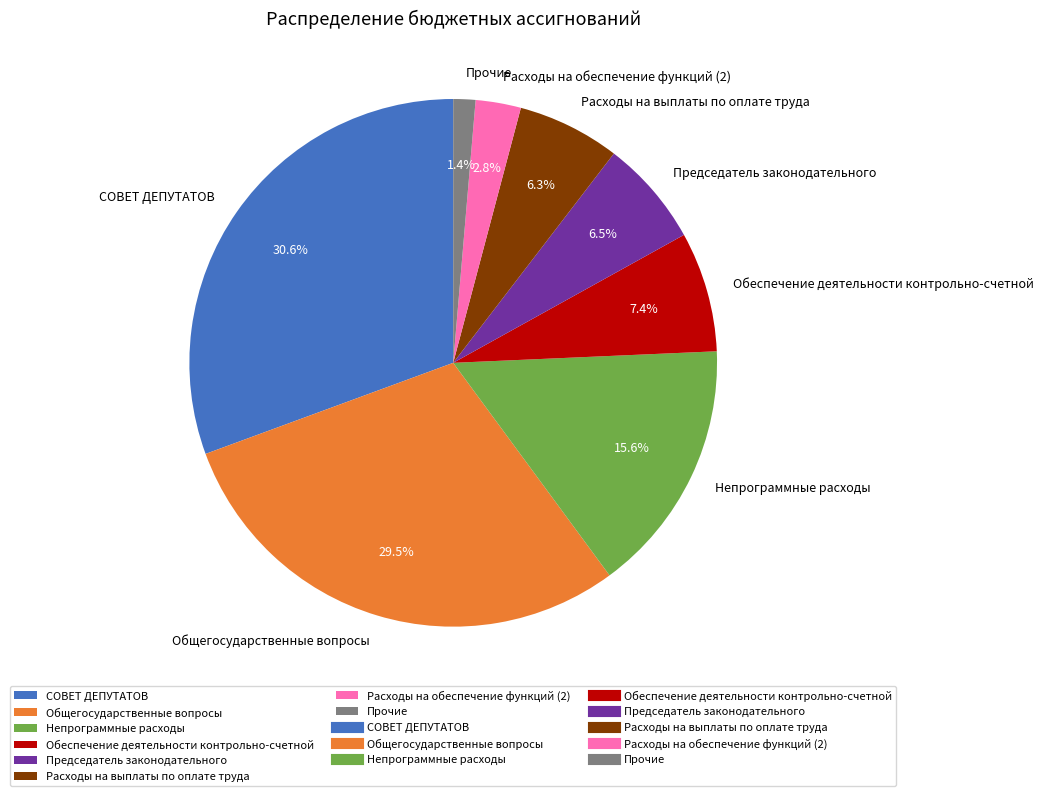

To the nearest percent, what percentage of the pie is Расходы на выплаты по оплате труда?

6%